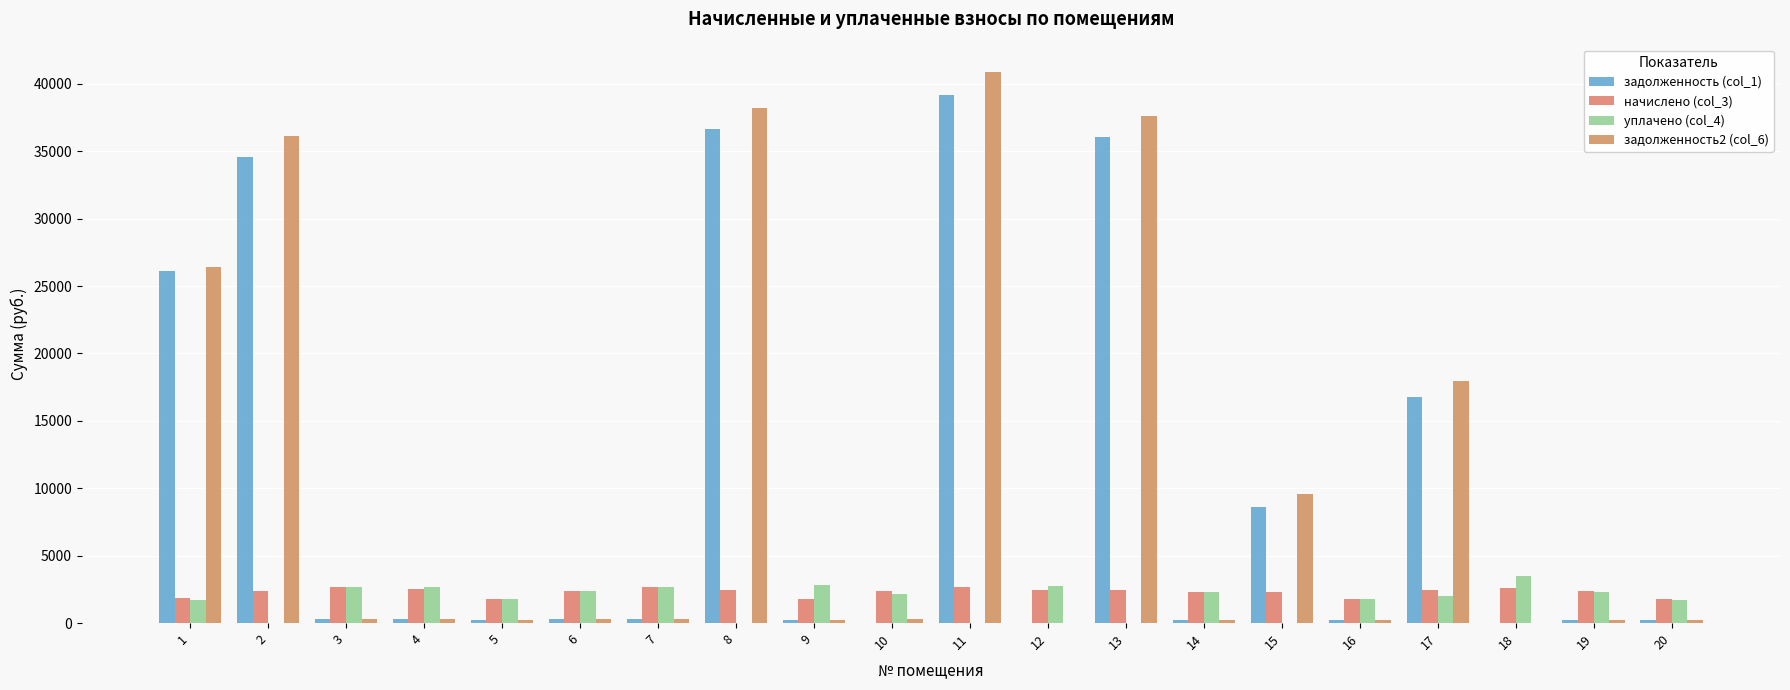

Between 12 and 14, which series saw the biggest shift?

уплачено (col_4)